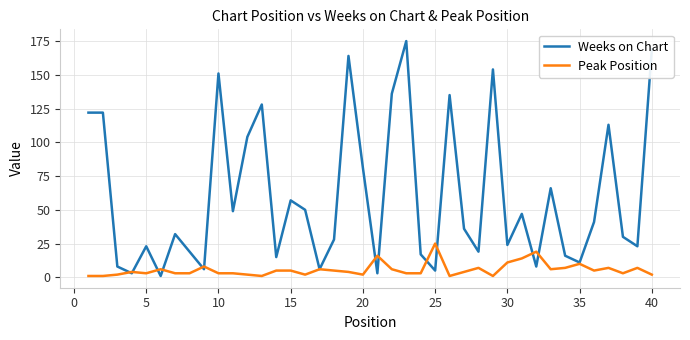

Which series has the largest total across all categories?

Weeks on Chart